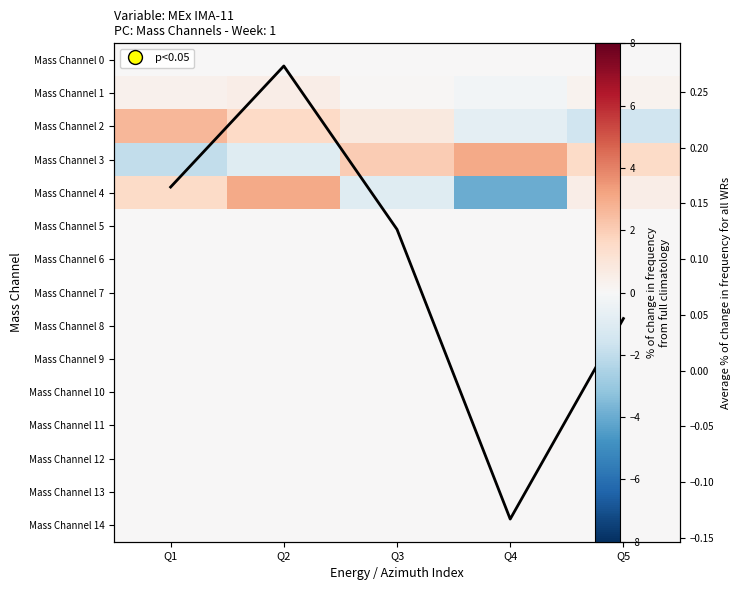

What is the lowest value of the Mass Channel 4 series?

-4.0